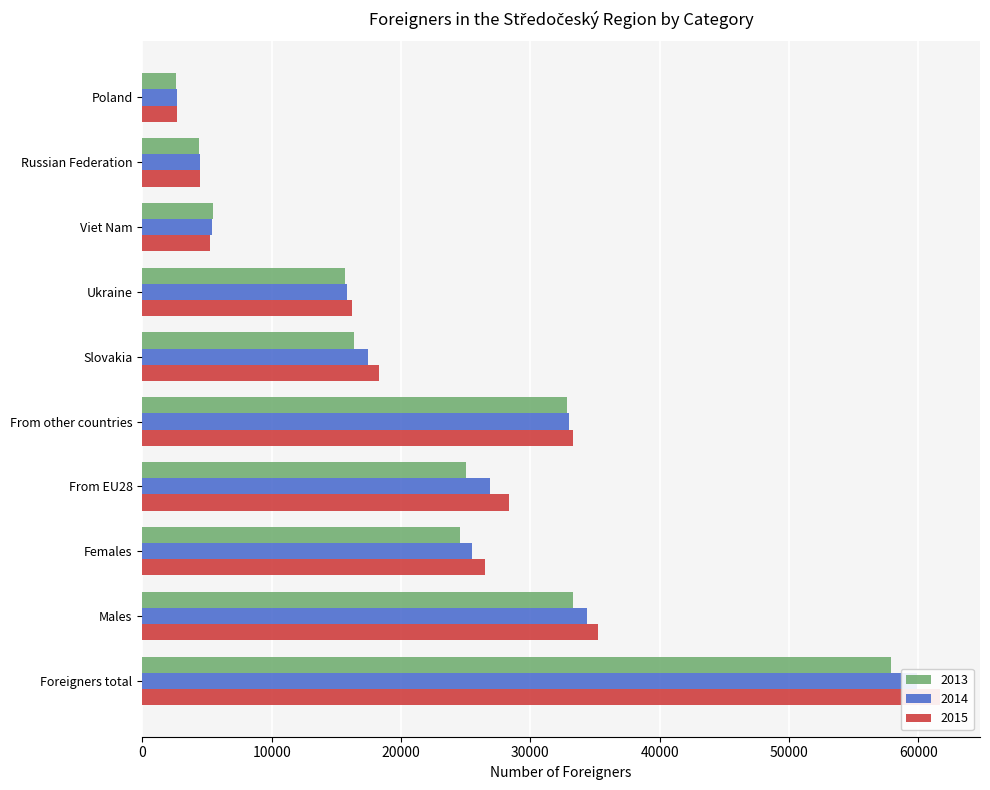

Reading right to left, what are all the values shown in this chart?

2013: 2568	4347	5427	15666	16343	32800	25050	24574	33276	57850
2014: 2692	4486	5403	15826	17411	32991	26869	25459	34401	59860
2015: 2678	4470	5236	16185	18307	33302	28380	26472	35210	61682